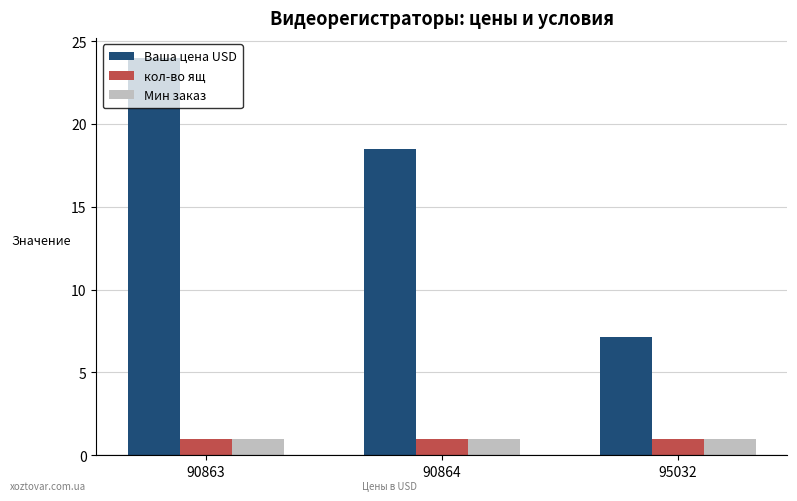

At how many categories does at least one series exceed 2?

3